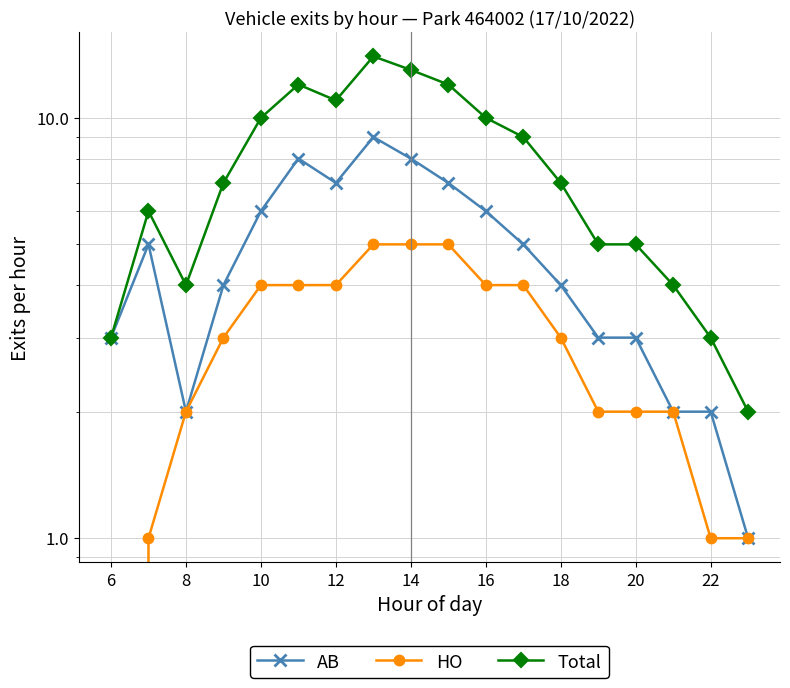

In AB, how many points are lower than both neighbors (excluding endpoints)?

2